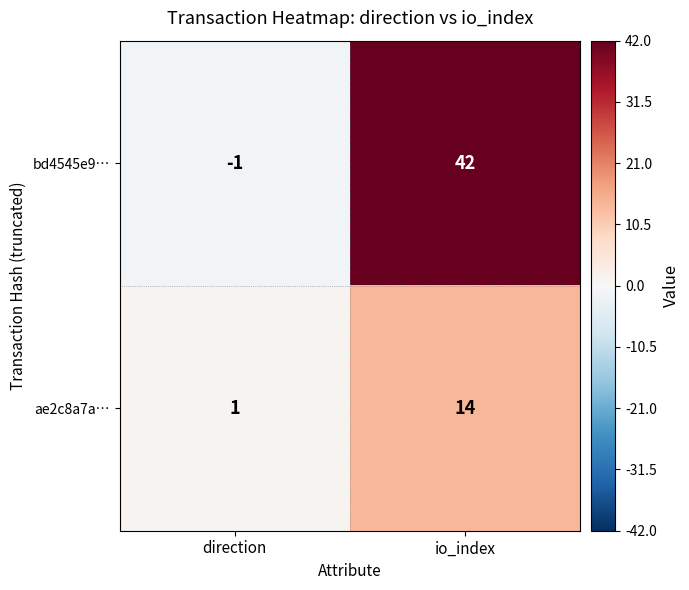

Is it true that ae2c8a7a… equals 14 at io_index?

True